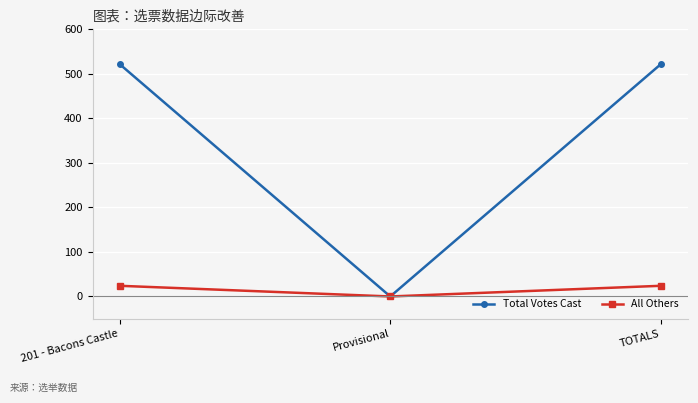

What position from the left is 201 - Bacons Castle?

1